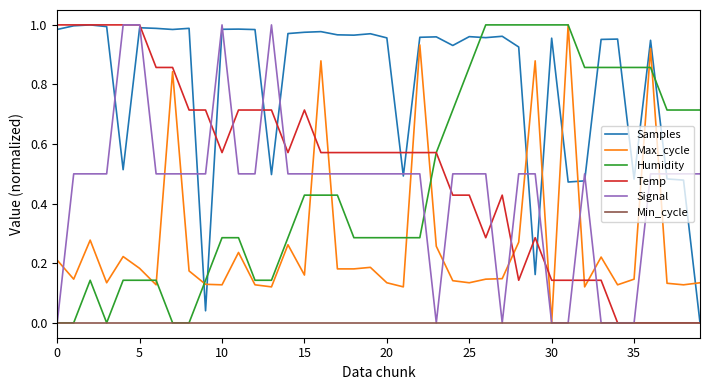

The value of Temp at 0 is 1.0. True or false?

True